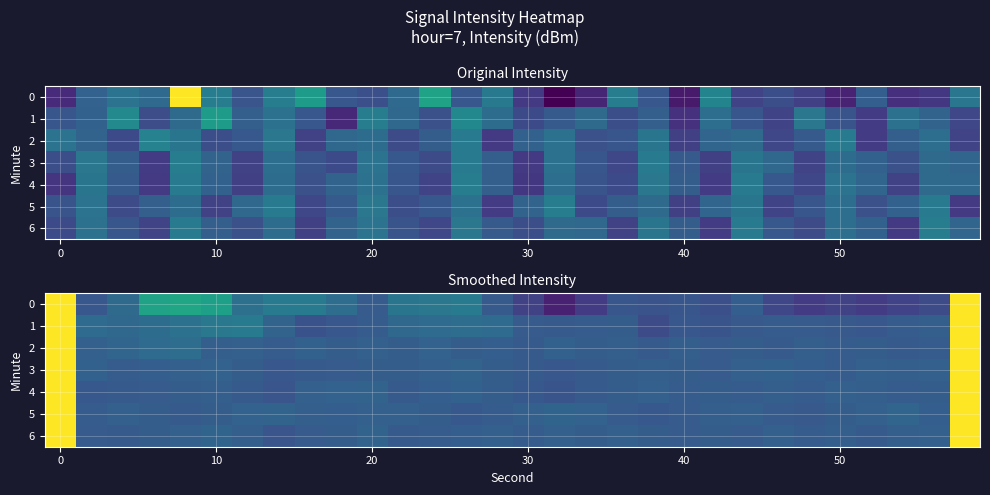

What is the sum of all 5 values?

-3268.6